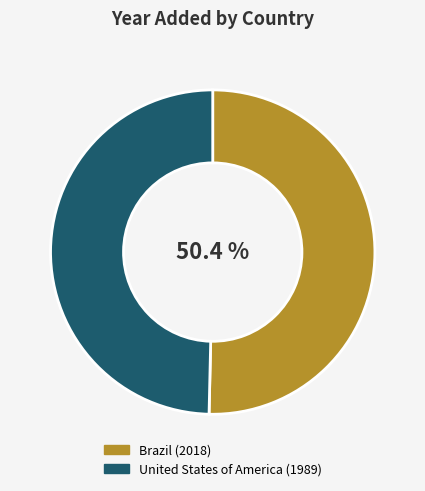

To the nearest percent, what percentage of the pie is United States of America?

50%